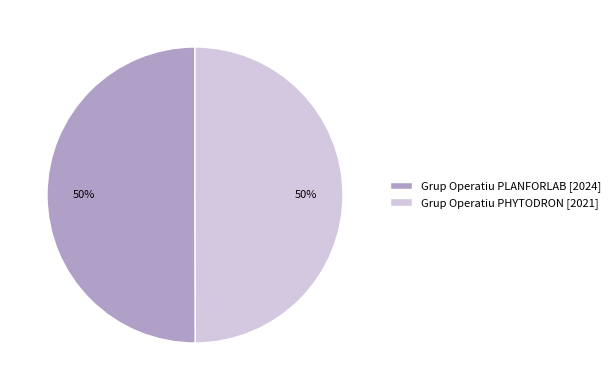

To the nearest percent, what portion does Grup Operatiu PLANFORLAB represent?

50%